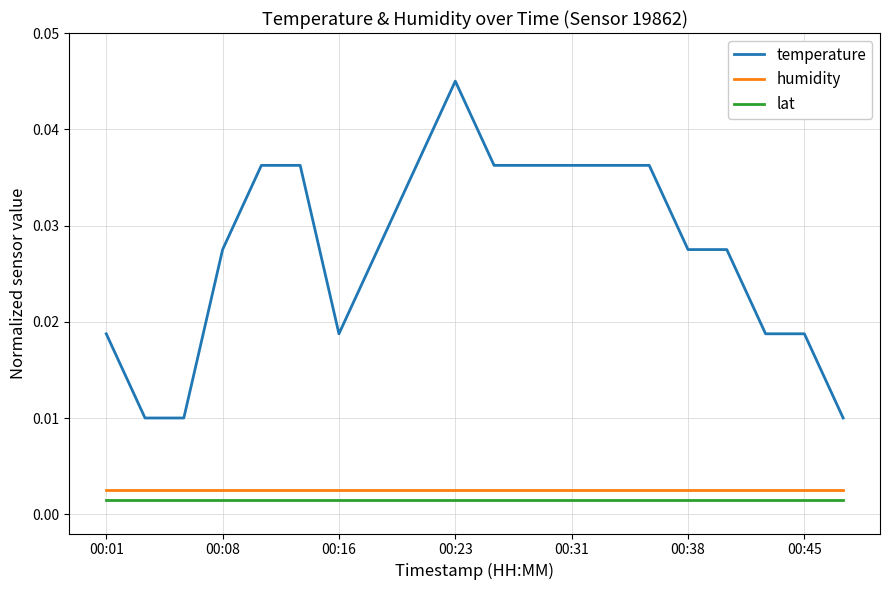

What are all the series names shown in the legend?

temperature, humidity, lat